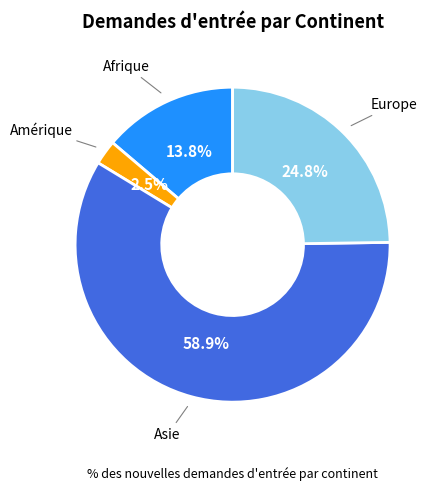

How many segments does this pie chart have?

4